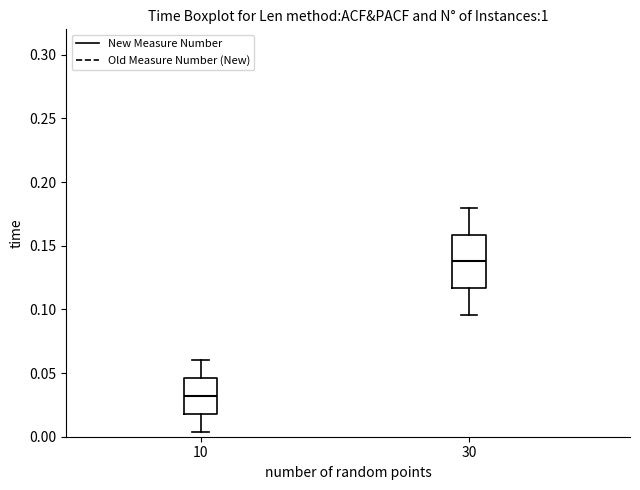

Reading left to right, read every box against the y-axis: the position of its median line, the range the box covers, and the ends of its whiskers. The values are not printed on the chart, so give them approximately, as read against the axis.

10: median 0.030, box 0.020 to 0.045, whiskers 0.005 to 0.060
30: median 0.140, box 0.115 to 0.160, whiskers 0.095 to 0.180